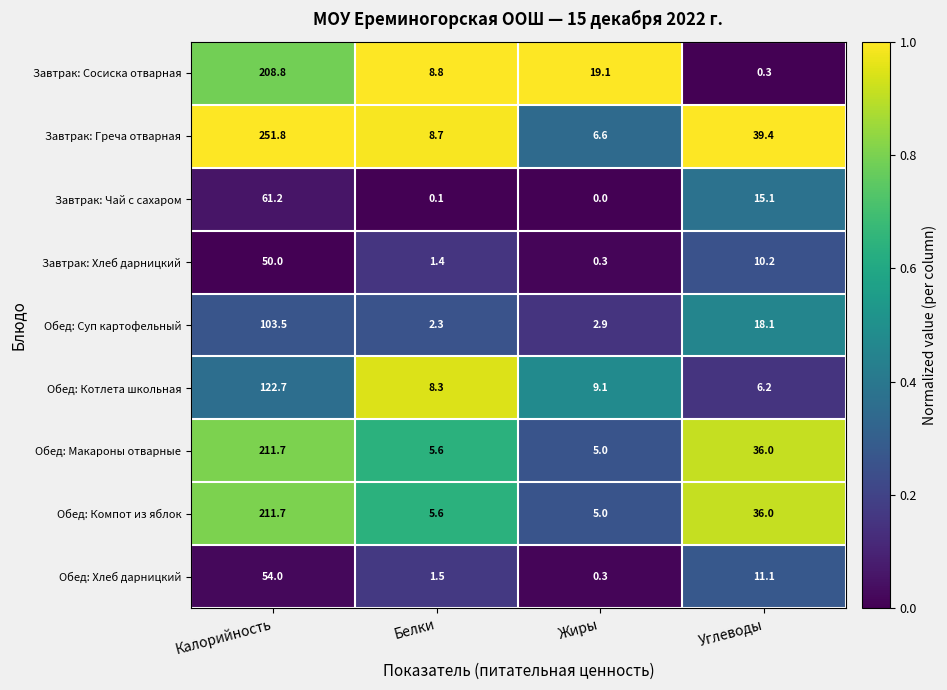

List the labels in order of Завтрак: Чай с сахаром value, largest first.

Калорийность, Углеводы, Белки, Жиры